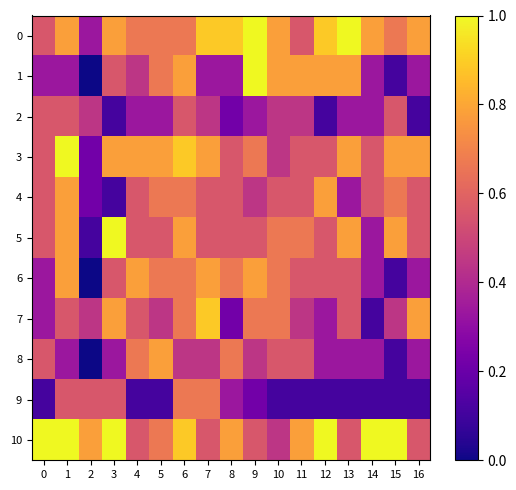

Which label corresponds to the smallest value in the chart?

2